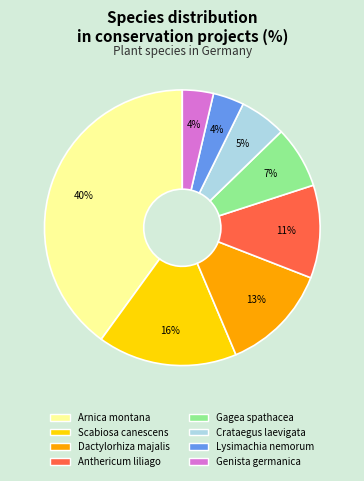

To the nearest percent, what is the difference between the largest and smallest slice percentages?

36%